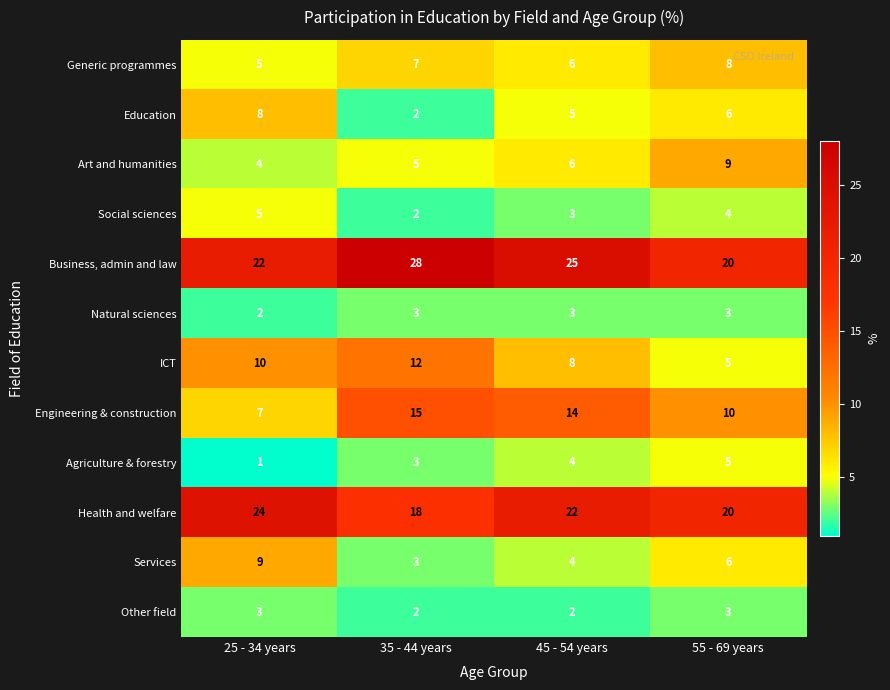

What is the spread (max minus min) of values at 25 - 34 years?

23